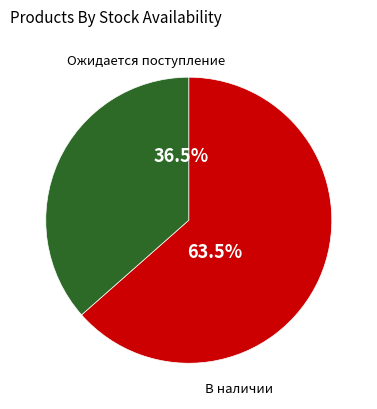

Which has a higher value, Ожидается поступление or В наличии?

В наличии